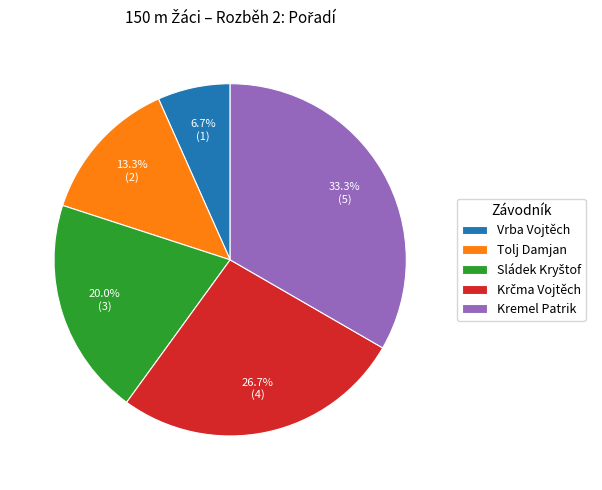

How many slices are in this pie chart?

5